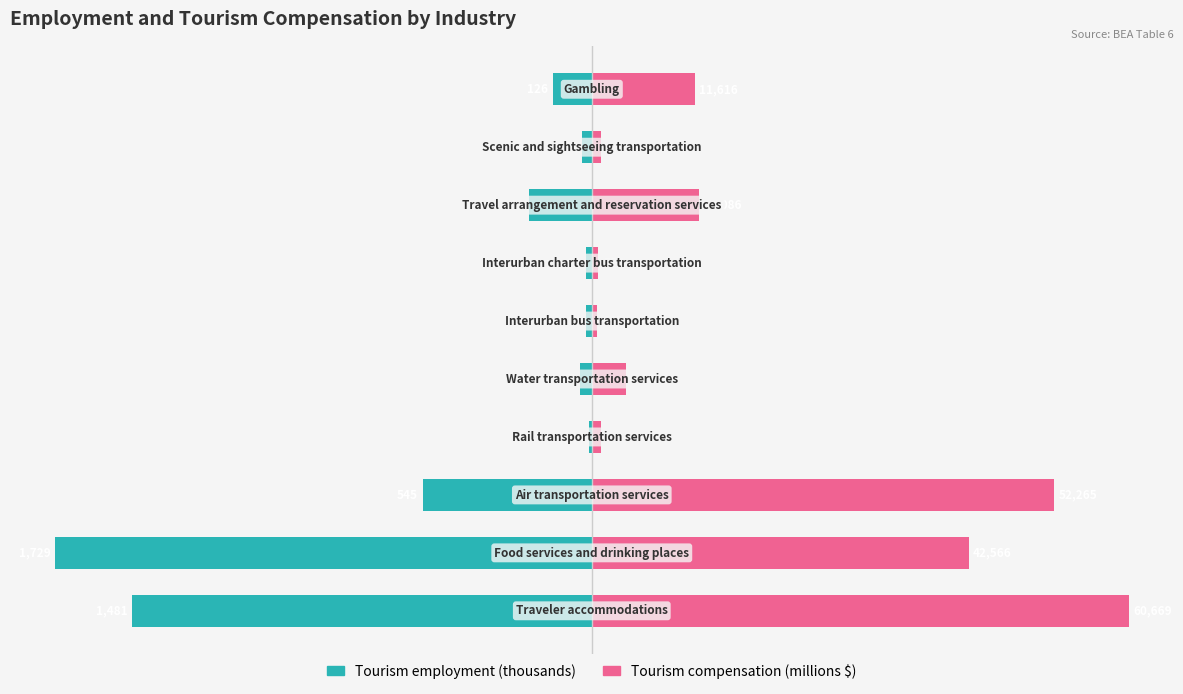

Which series changed the most between 1 and 5?

Tourism employment (thousands)